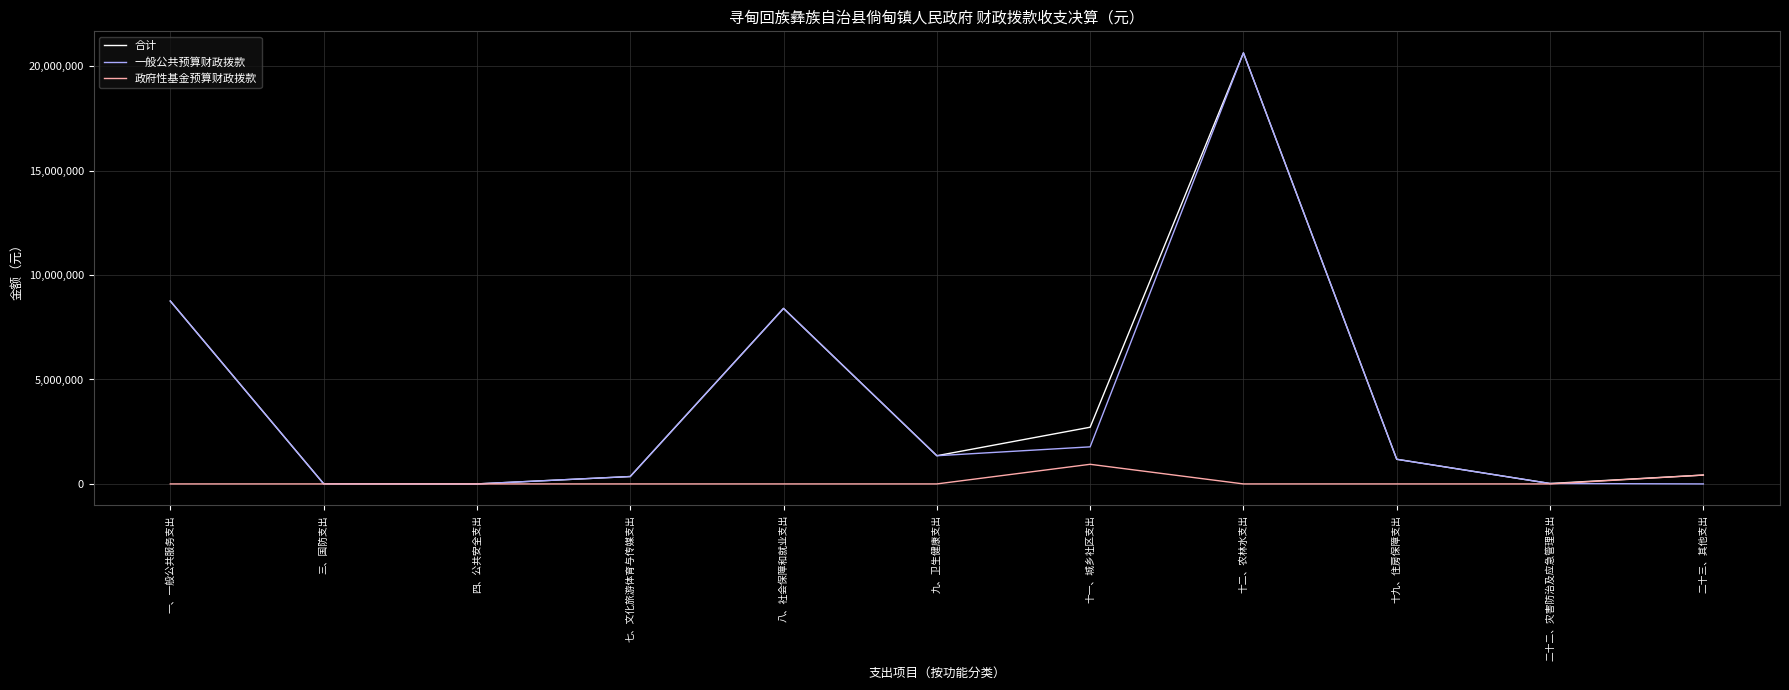

True or false: 一般公共预算财政拨款 has a value of 1180027.0 at 十九、住房保障支出.

True